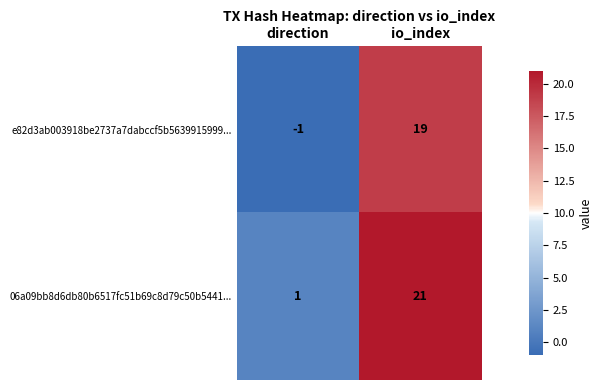

What is the difference between the maximum and minimum values in the e82d3ab003918be2737a7dabccf5b5639915999... series?

20